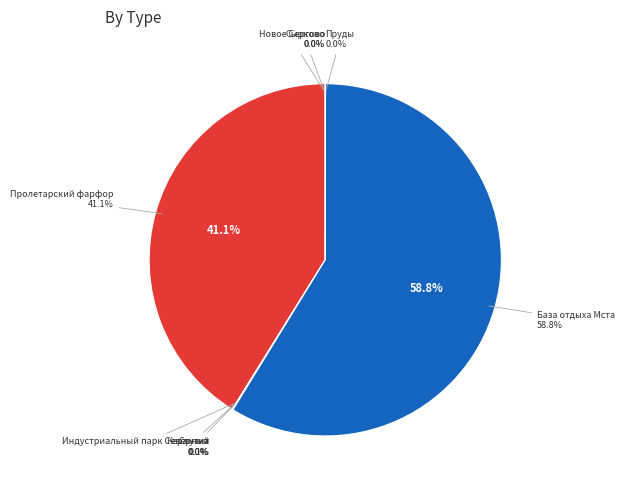

What is the ratio of the value at Новое Сергово to the value at Пруды?

1.2